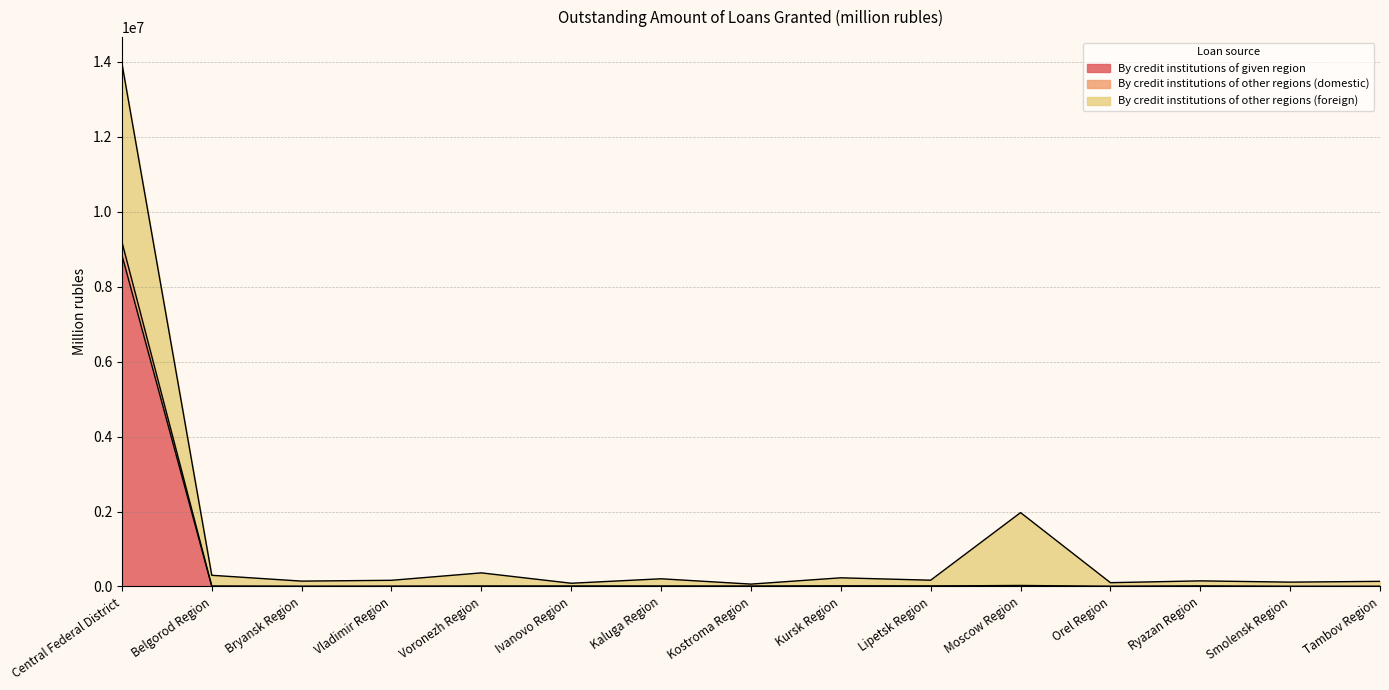

What is the spread (max minus min) of values at Vladimir Region?

4572